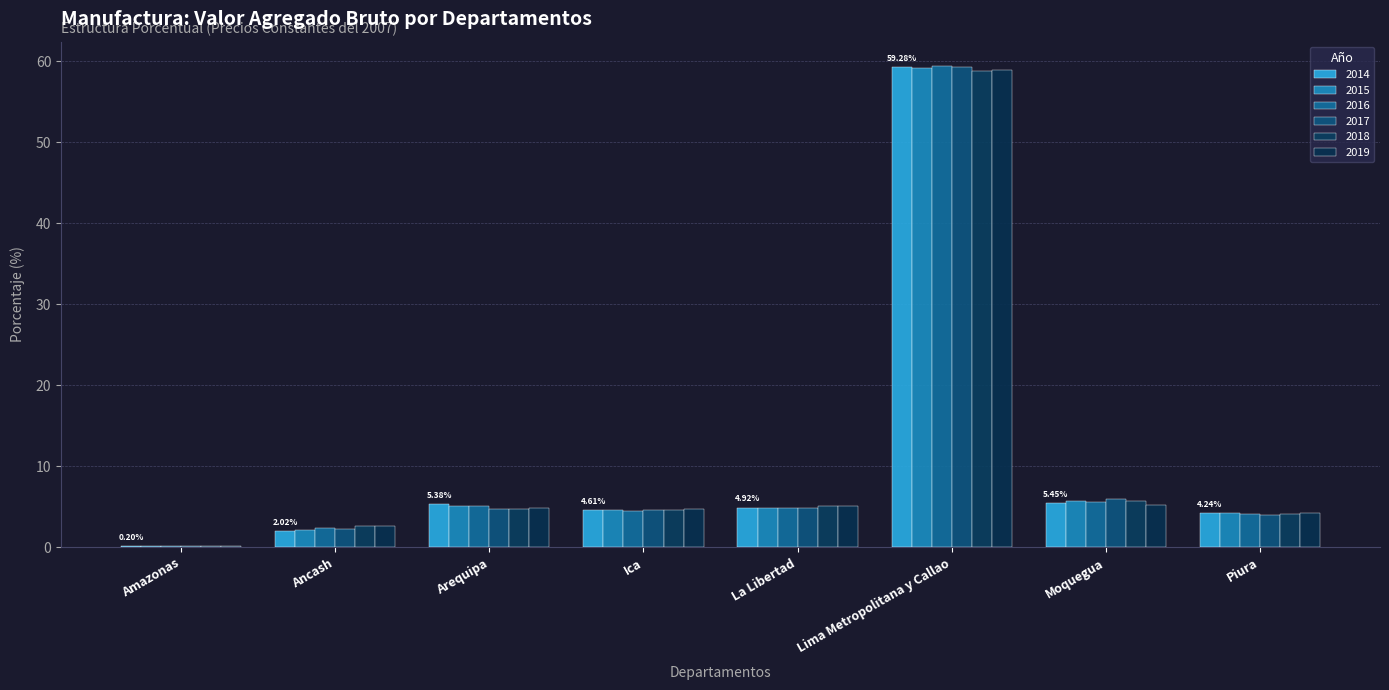

What is the approximate value of 2016 at La Libertad?

4.8